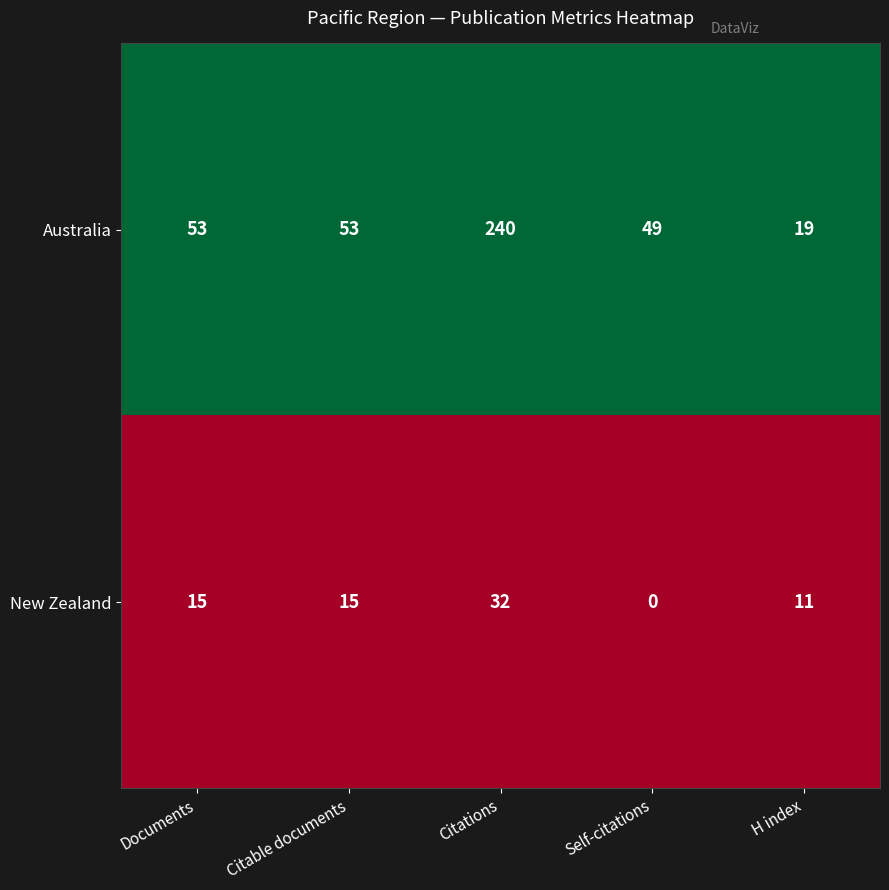

Which series has the widest spread of values?

Australia